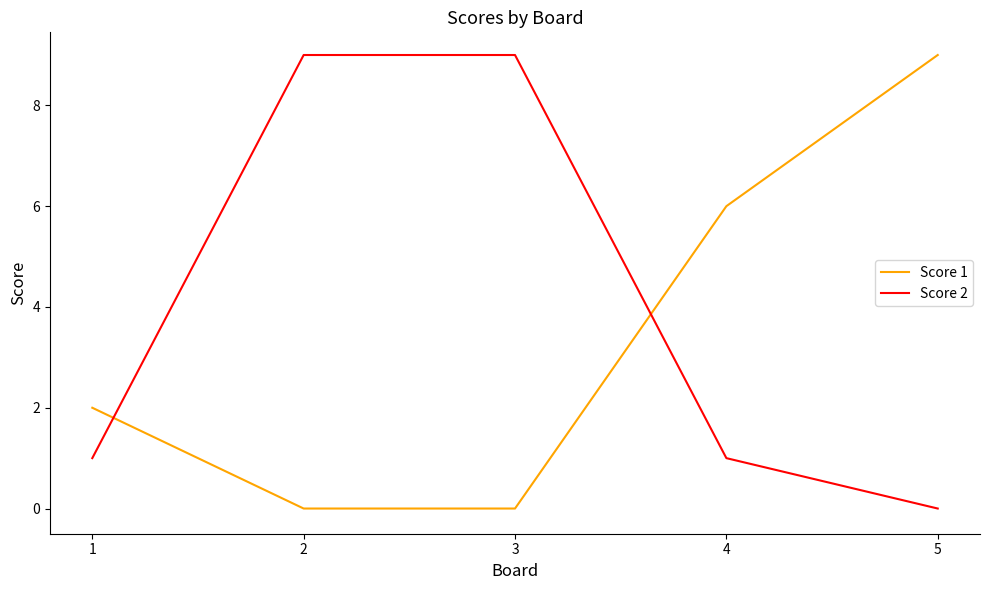

How many values in the Score 1 series are below 2?

2